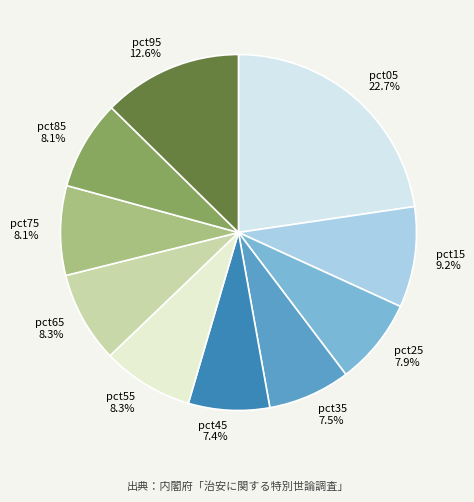

How many segments does this pie chart have?

10